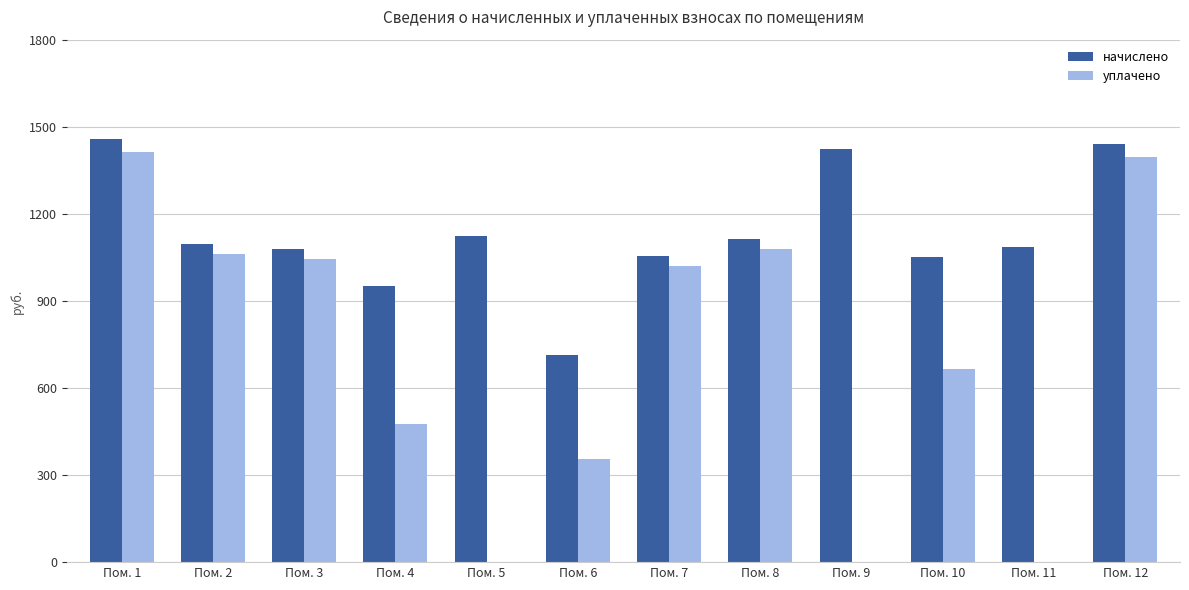

How many groups of bars are there?

12